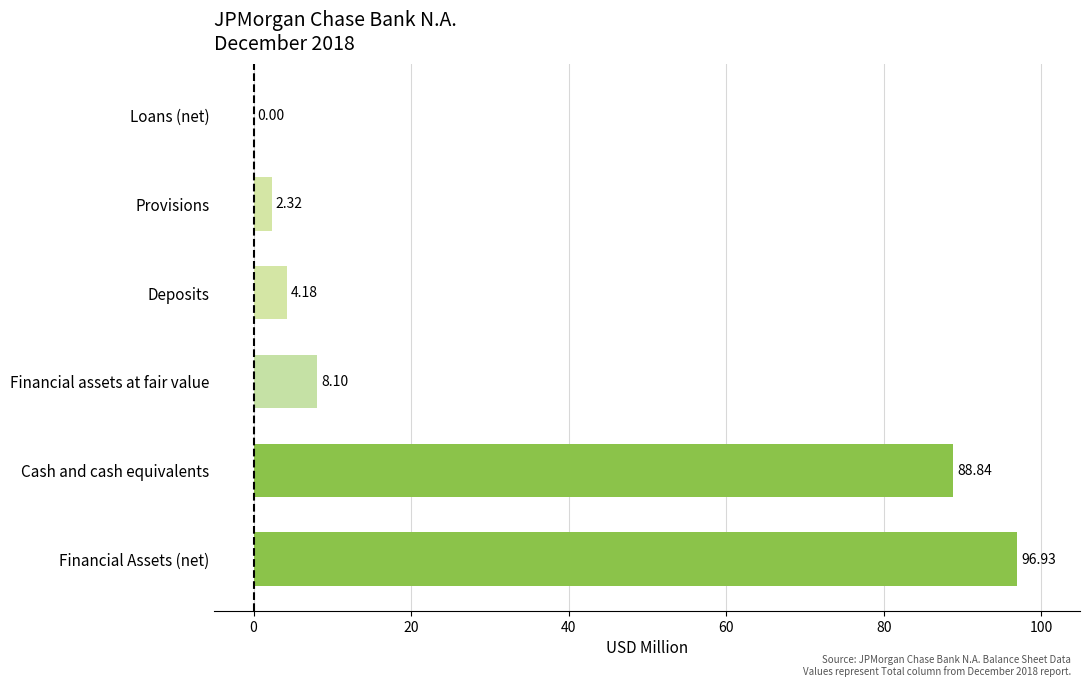

What is the change in value from Cash and cash equivalents to Loans (net)?

-88.8